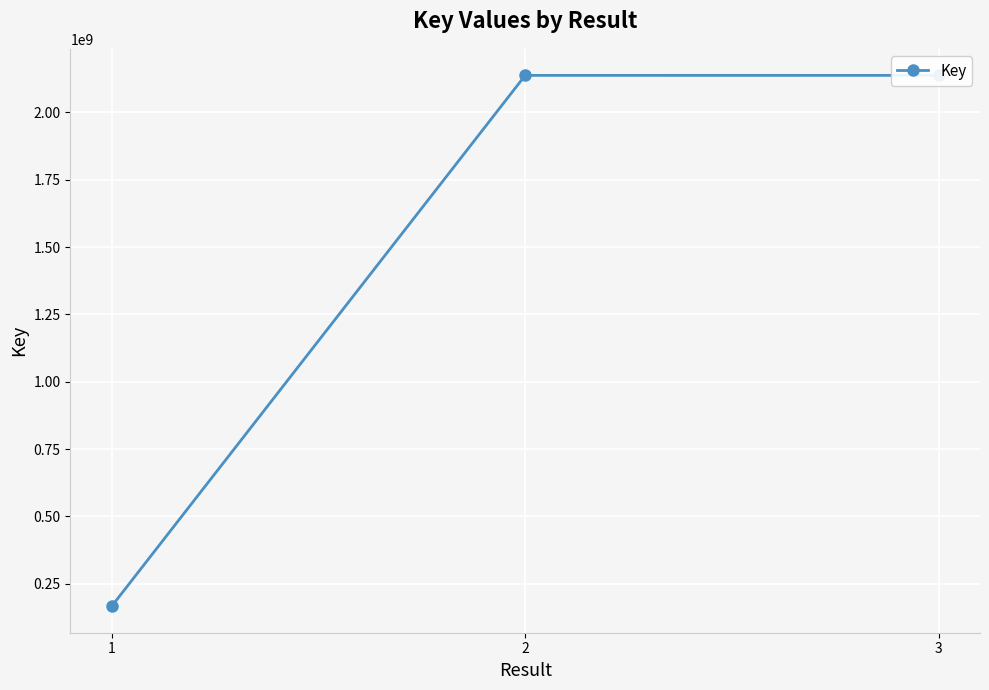

How many values are below 2137650597?

1